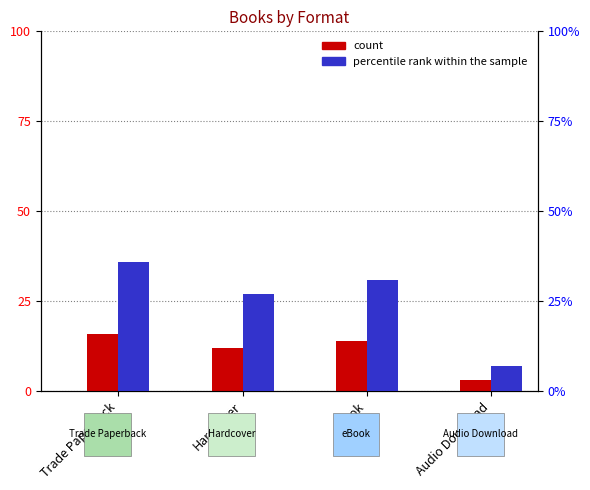

What is the value of the percentile rank within the sample bar at the 3rd from the left?

31